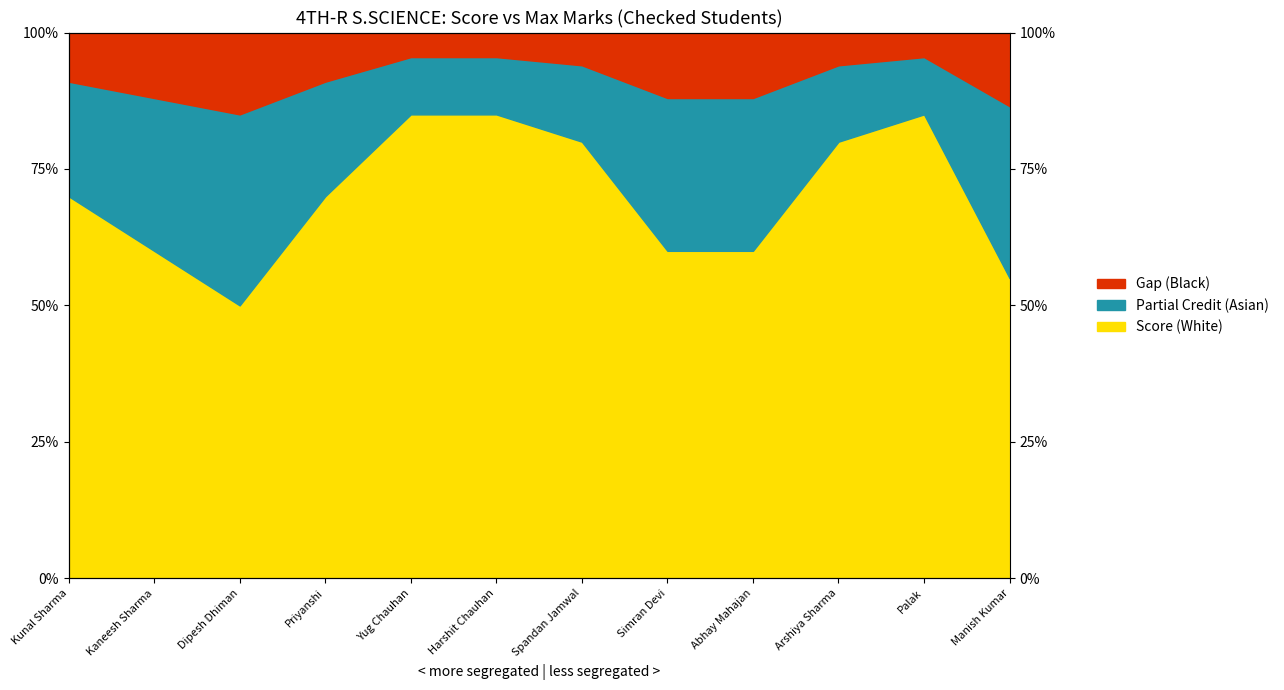

What is the value of the 10th point from the left?

80.0